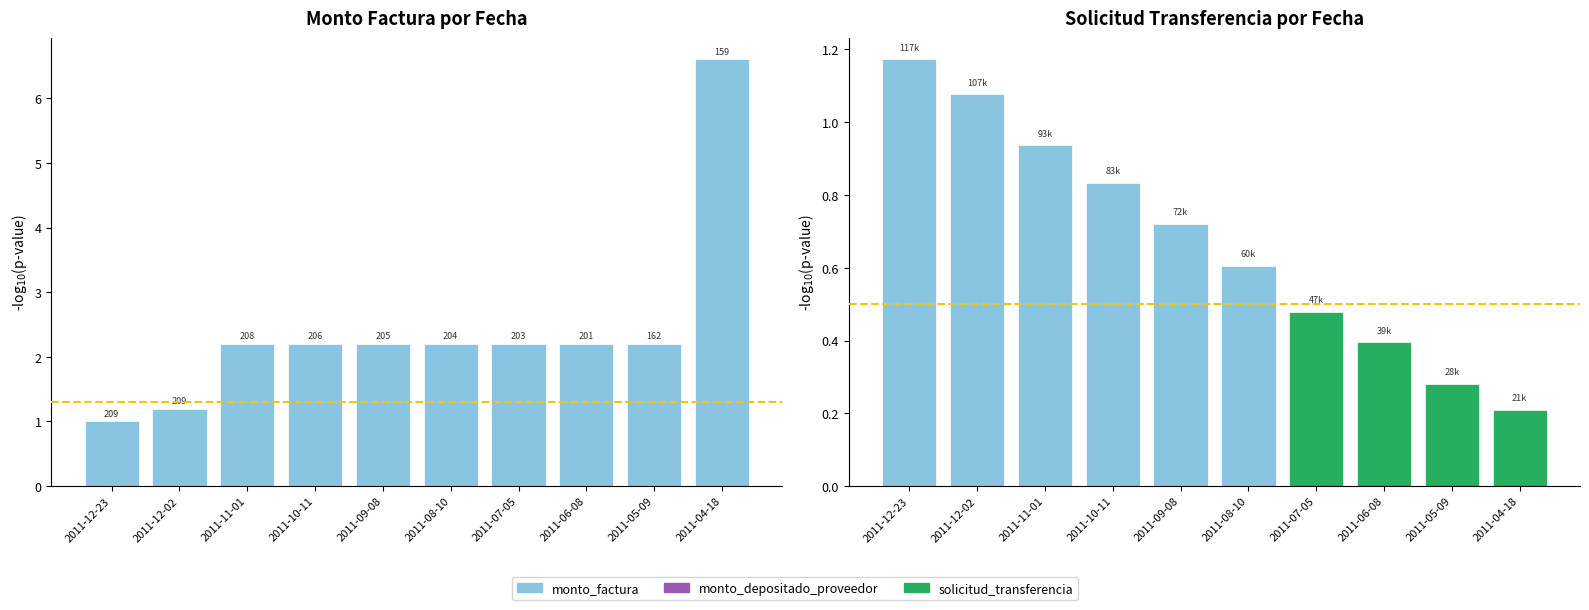

What value does the monto_factura series have at 2011-08-10?

2.2